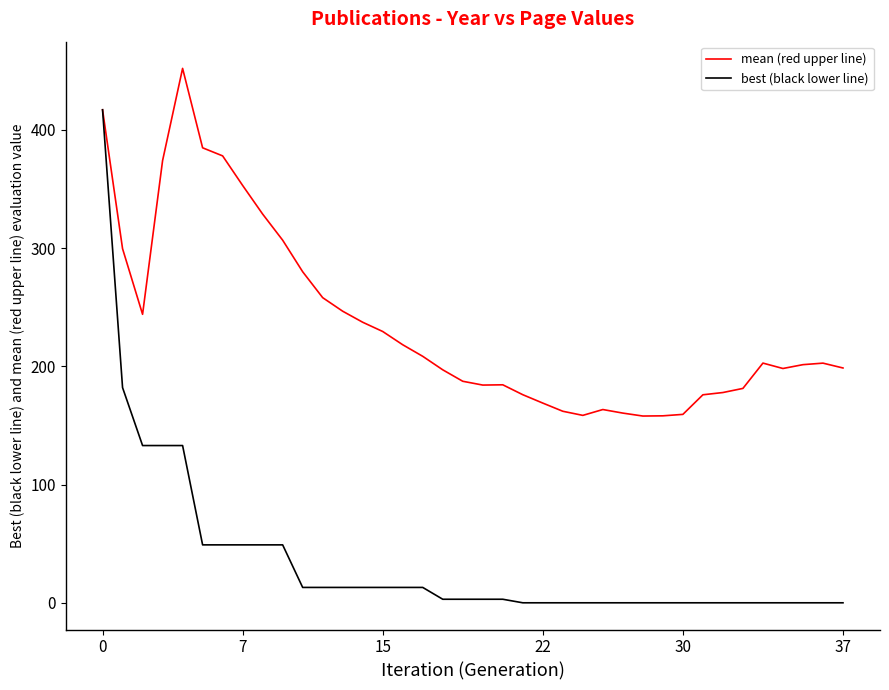

Rank the series by their average value, from lowest to highest.

best (black lower line), mean (red upper line)